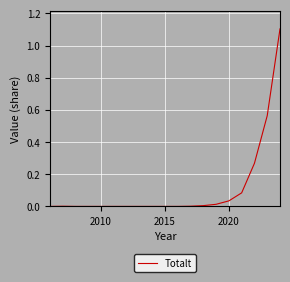

What is the sum of all values?

2.1